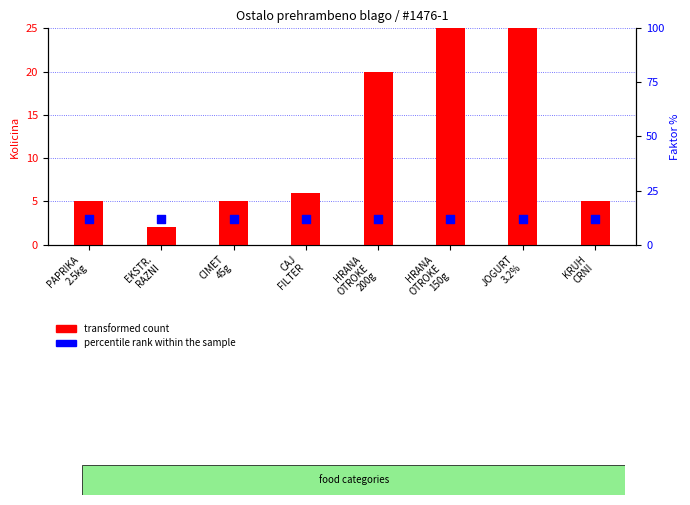

What are all the series names shown in the legend?

transformed count, percentile rank within the sample